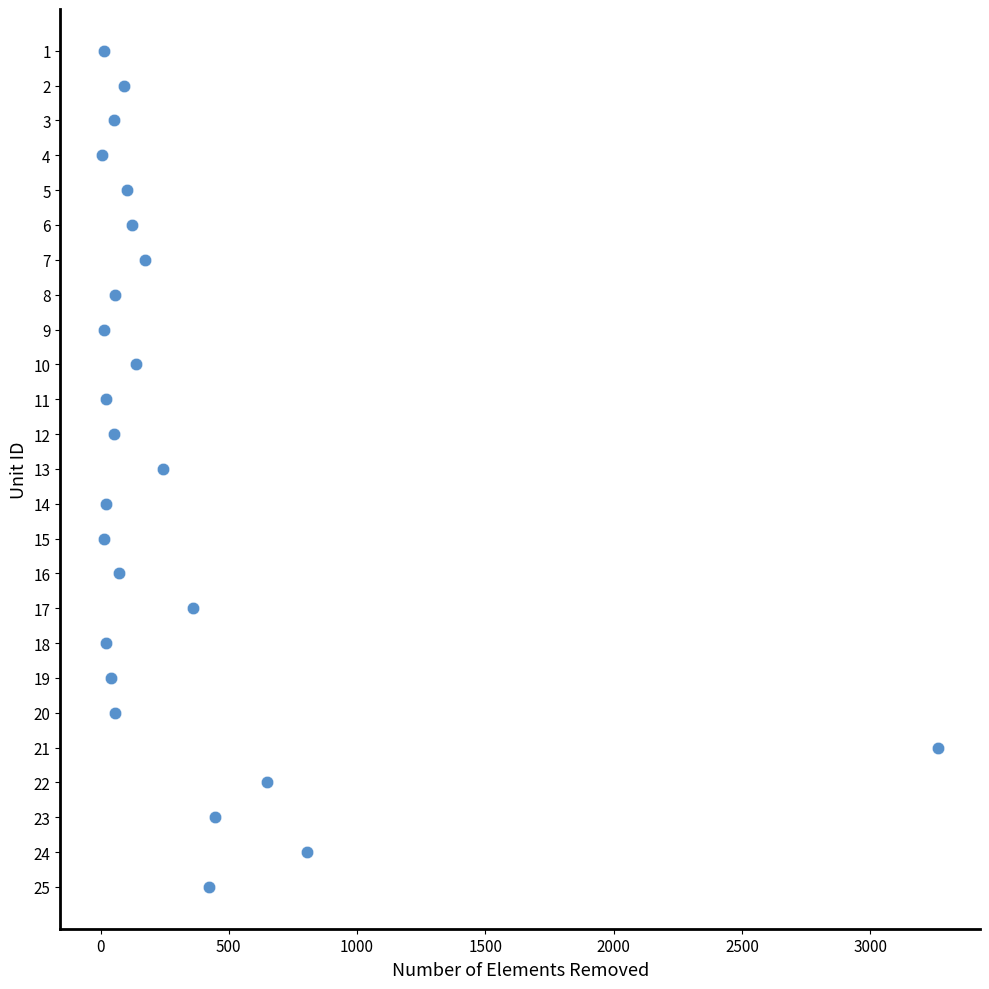

What is the range of Y values (max minus min)?

24